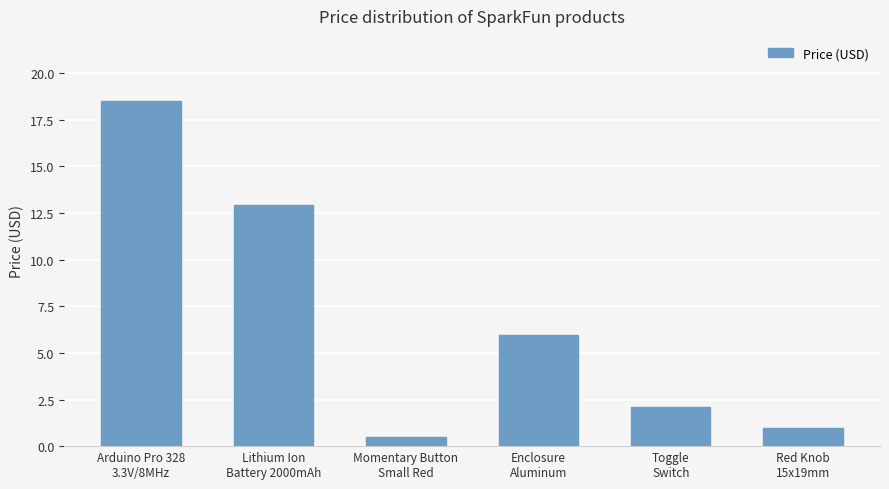

True or false: the data shows 32.7 at Arduino Pro 328
3.3V/8MHz.

False